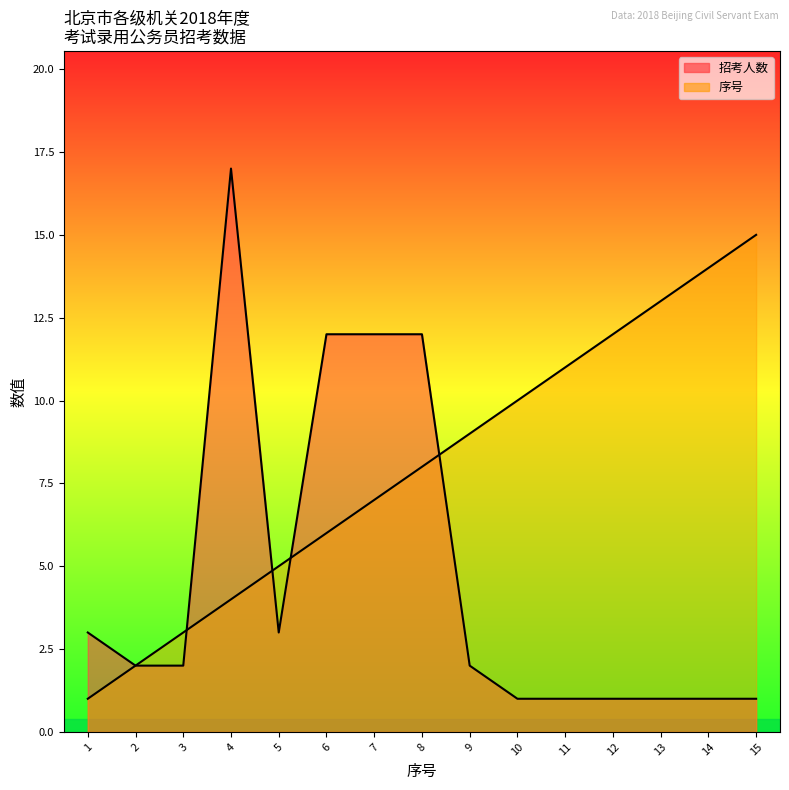

Reading right to left, transcribe all the data shown in this chart.

序号: 15	14	13	12	11	10	9	8	7	6	5	4	3	2	1
招考人数: 1	1	1	1	1	1	2	12	12	12	3	17	2	2	3